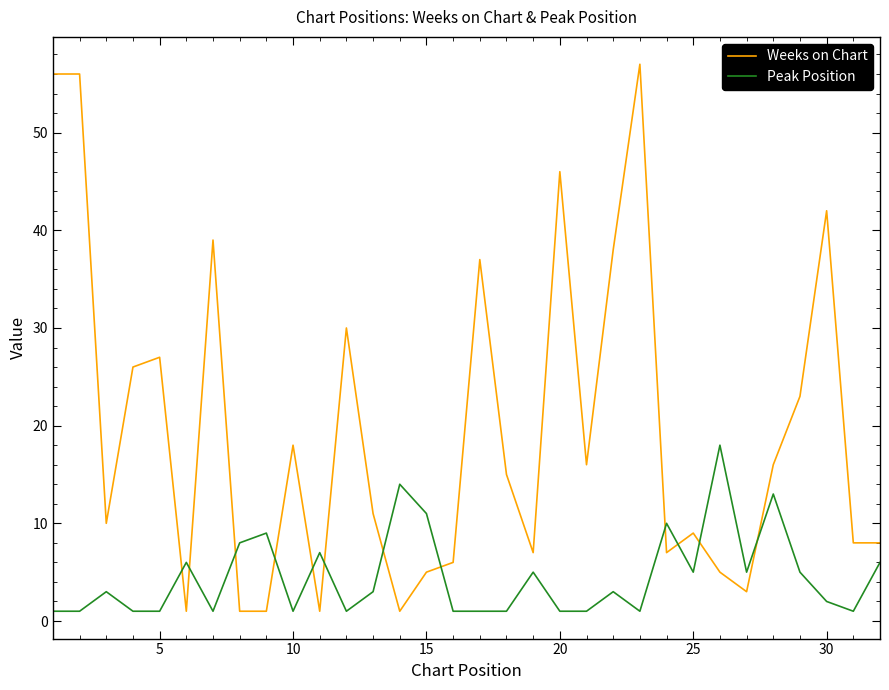

List the series in order of their overall mean, lowest first.

Peak Position, Weeks on Chart